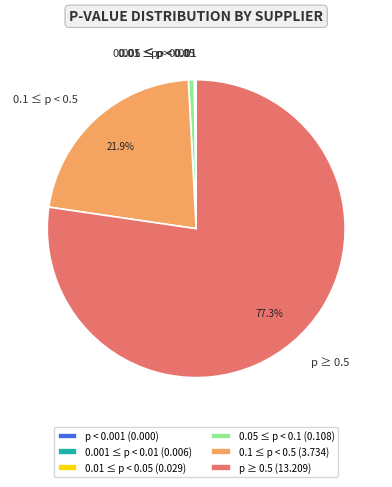

What percentage is NOT represented by 0.1 ≤ p < 0.5?

78.1%